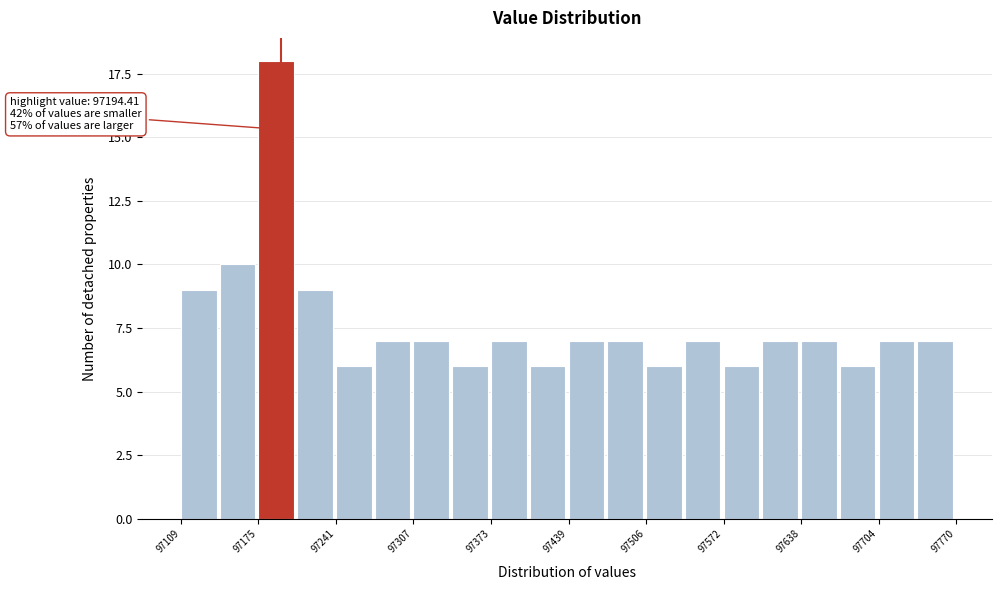

Read against the x-axis, roughly where is the centre of the tallest bar?

97190